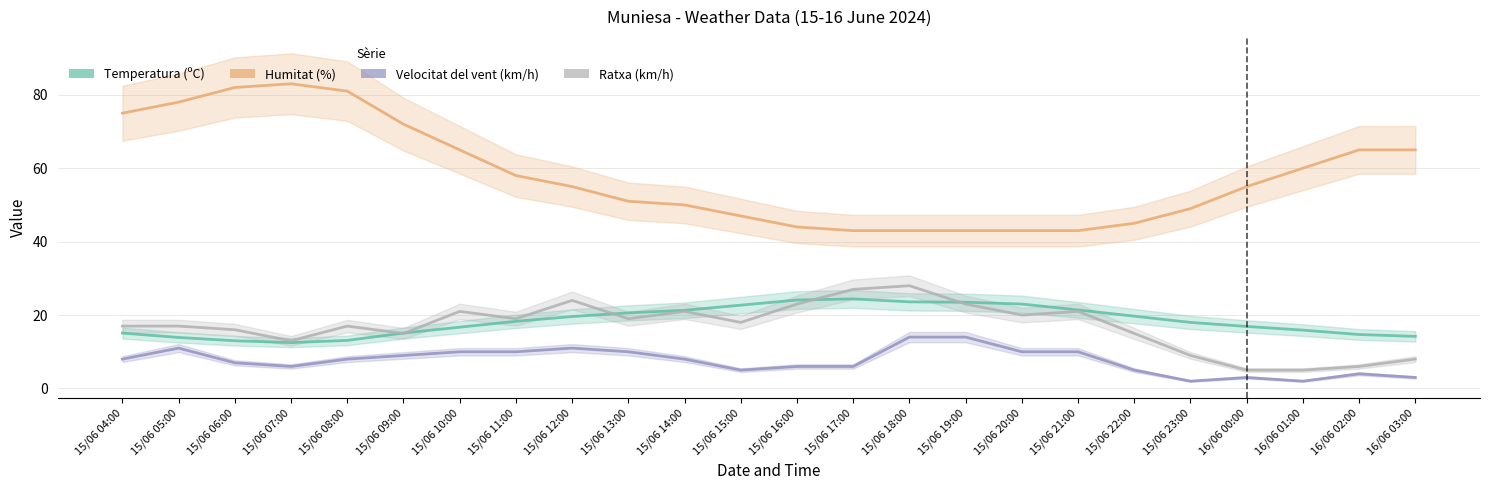

What are all the series names shown in the legend?

Temperatura (ºC), Humitat (%), Velocitat del vent (km/h), Ratxa (km/h)